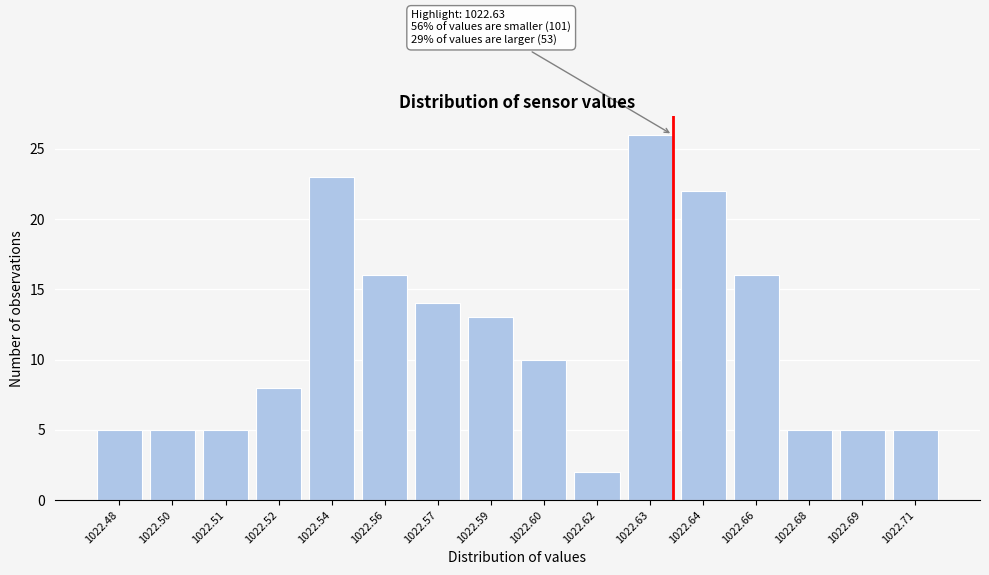

Reading left to right, list all the values displayed in this chart.

5	5	5	8	23	16	14	13	10	2	26	22	16	5	5	5